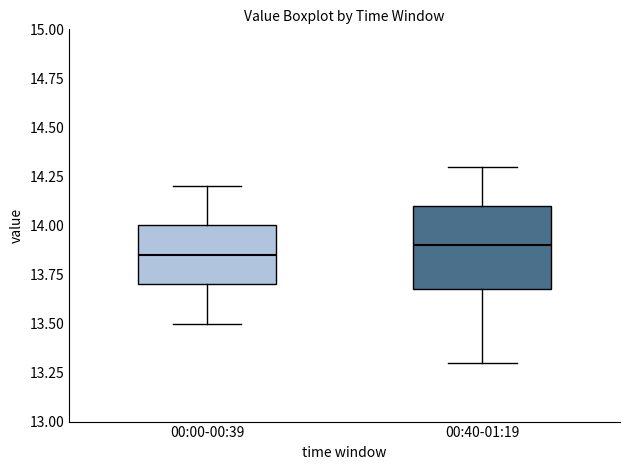

Reading left to right, read every box against the y-axis: the position of its median line, the range the box covers, and the ends of its whiskers. The values are not printed on the chart, so give them approximately, as read against the axis.

00:00-00:39: median 13.85, box 13.70 to 14.00, whiskers 13.50 to 14.20
00:40-01:19: median 13.90, box 13.70 to 14.10, whiskers 13.30 to 14.30